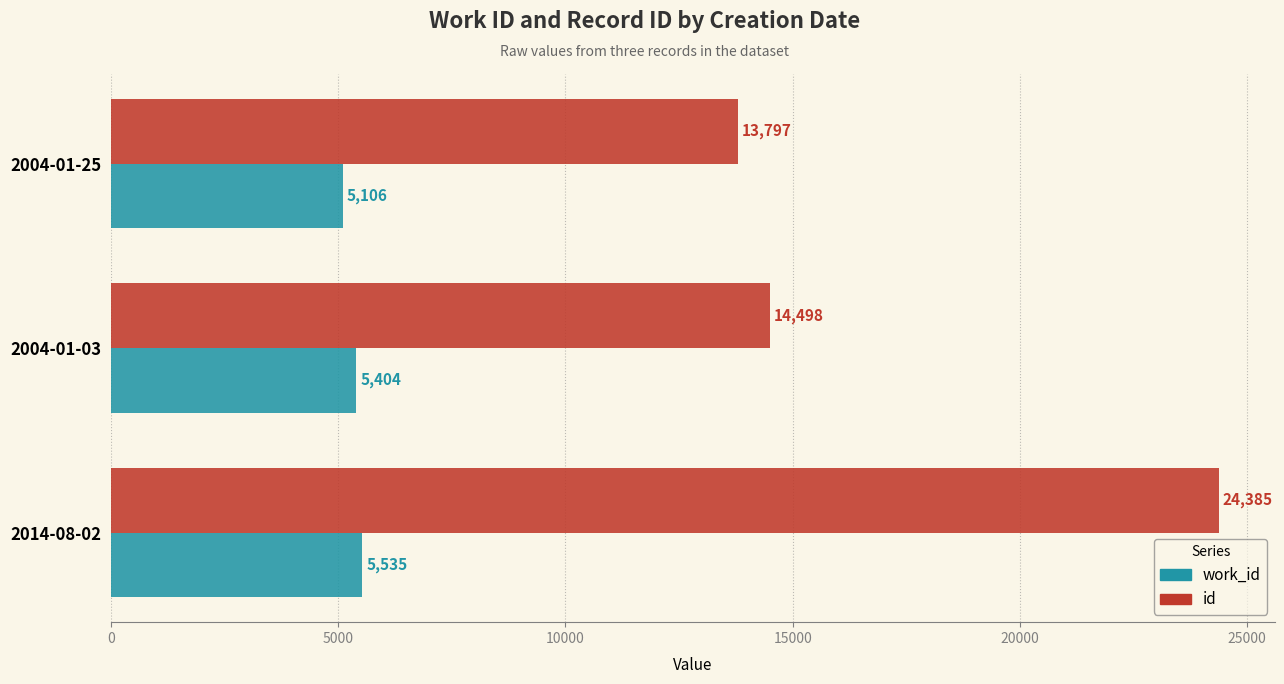

List the series in order of their overall mean, highest first.

id, work_id